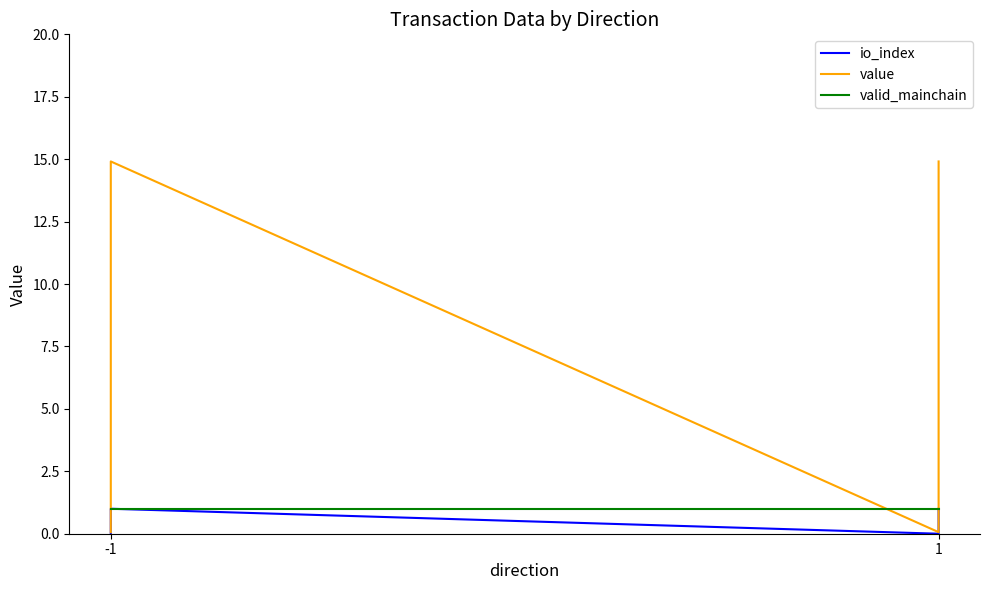

At how many categories does at least one series exceed 6?

2